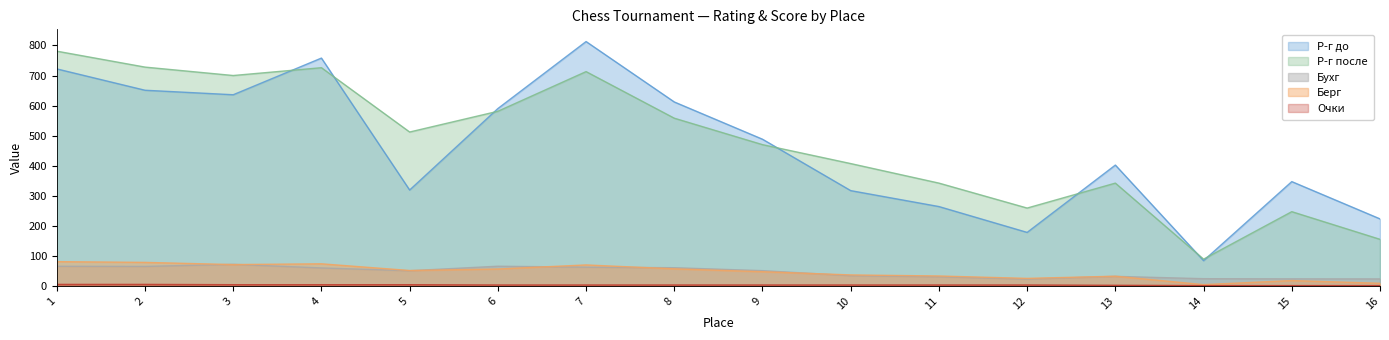

How many lines are shown in the chart?

5